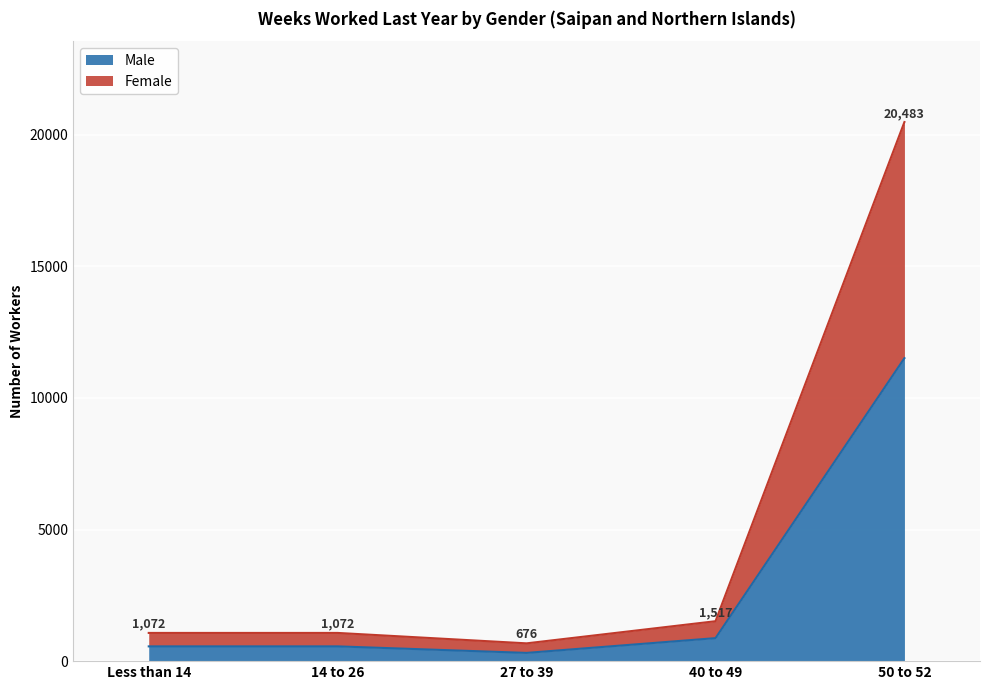

True or false: Male has more than 1 interior local peaks.

False